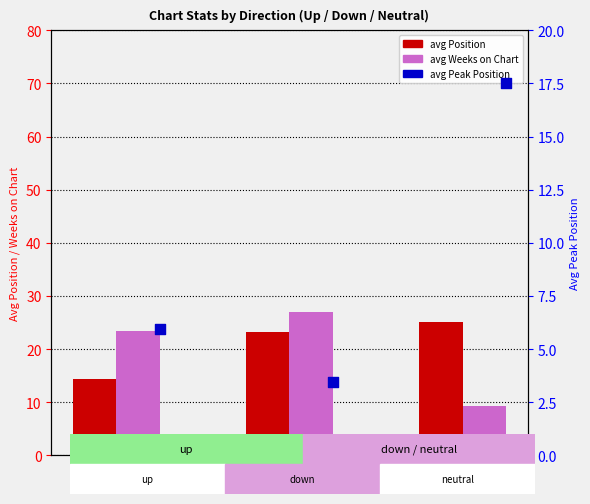

Which series has the largest Y range (max minus min)?

avg Weeks on Chart